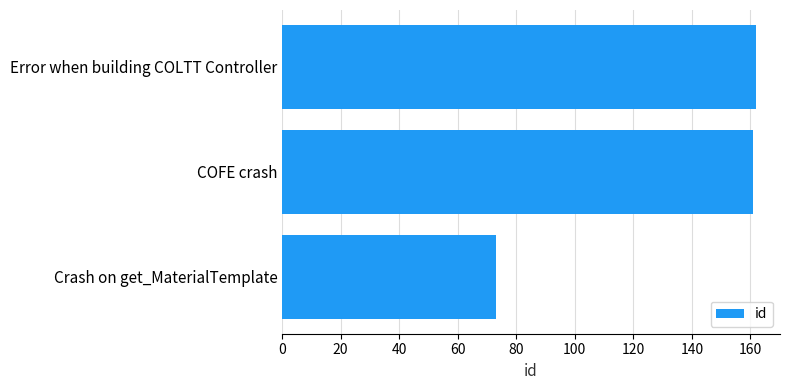

What is the difference between the maximum and minimum values?

89